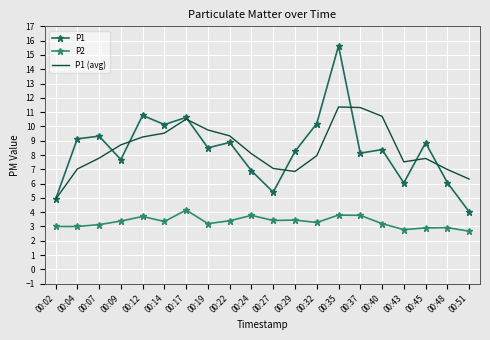

List the series in order of their peak value, highest first.

P1, P1 (avg), P2